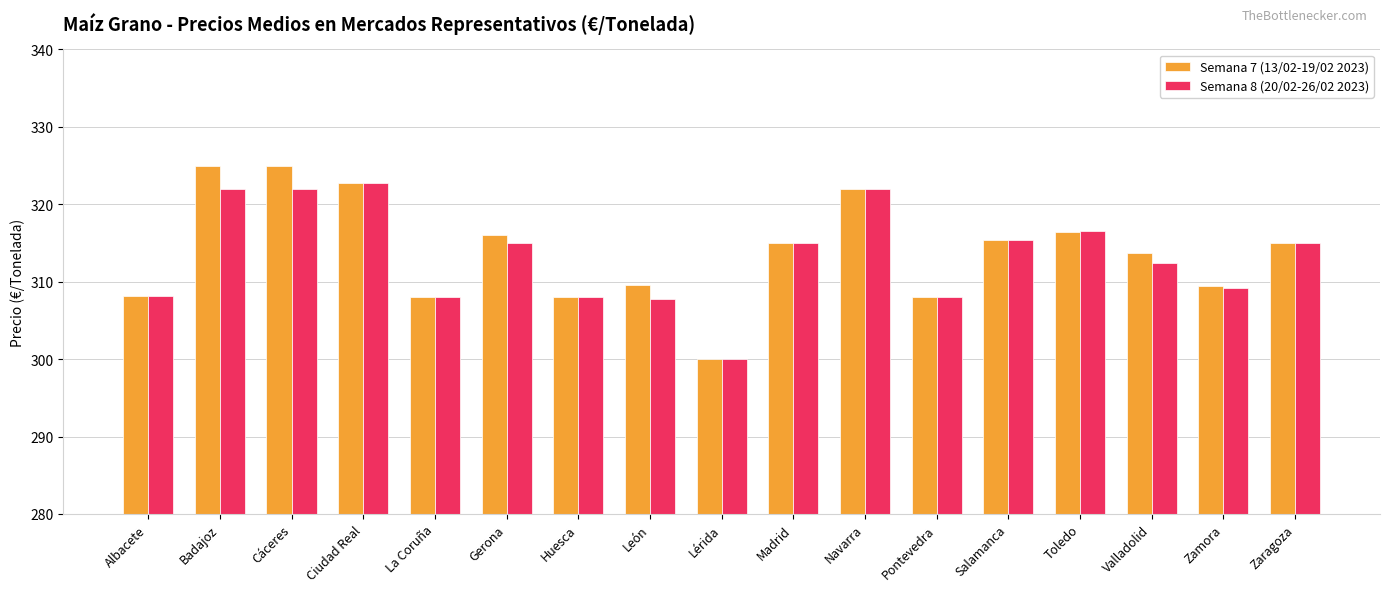

What is the difference between the Semana 8 (20/02-26/02 2023) values at Valladolid and Zaragoza?

2.5